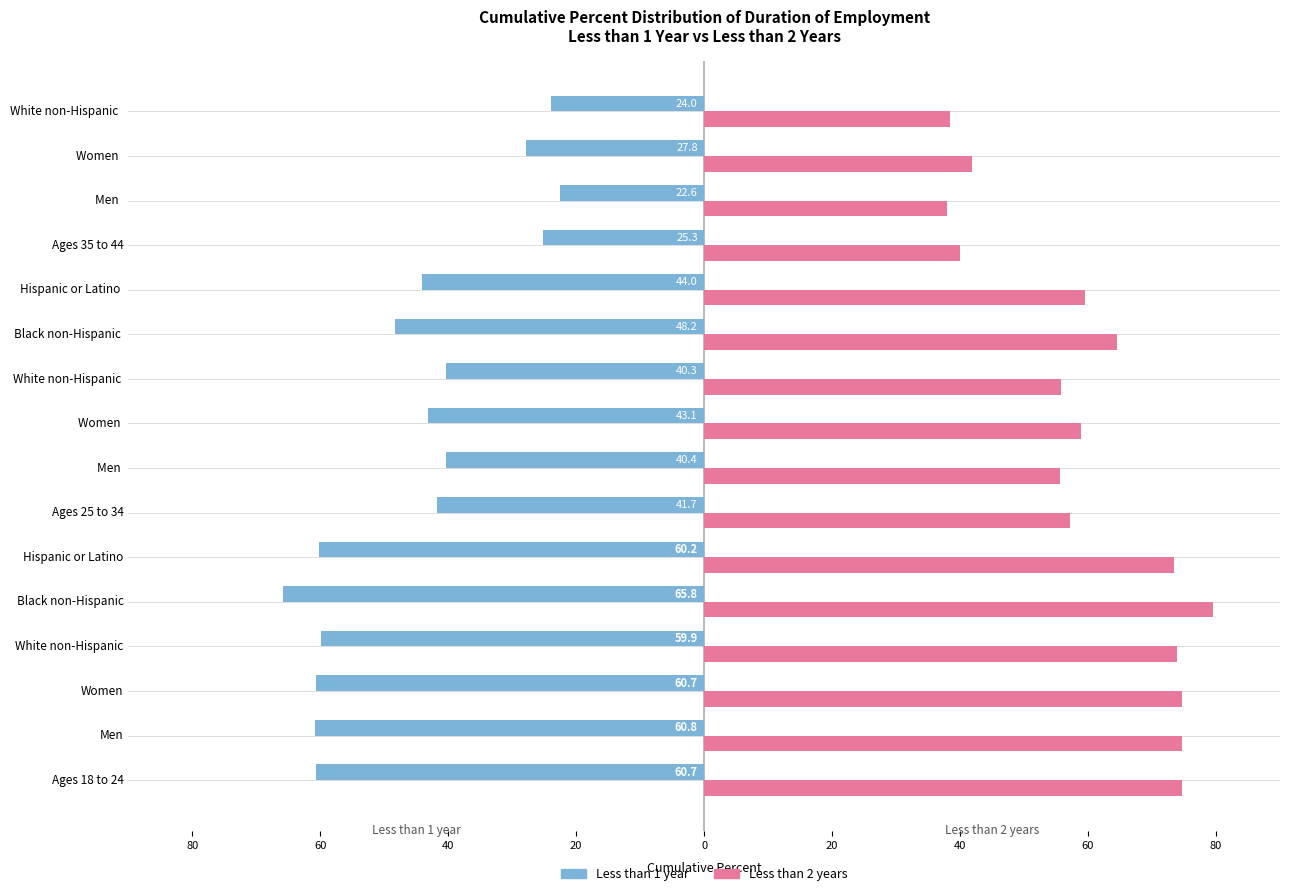

What are all the series names shown in the legend?

Less than 1 year, Less than 2 years